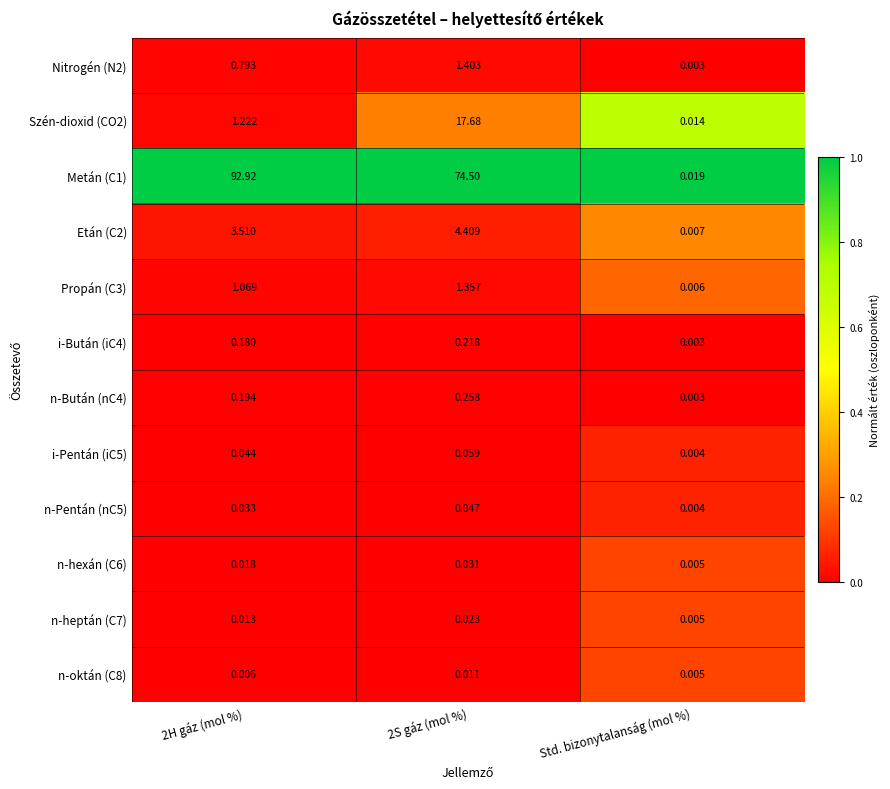

At which label does Etán (C2) reach its minimum?

Std. bizonytalanság (mol %)